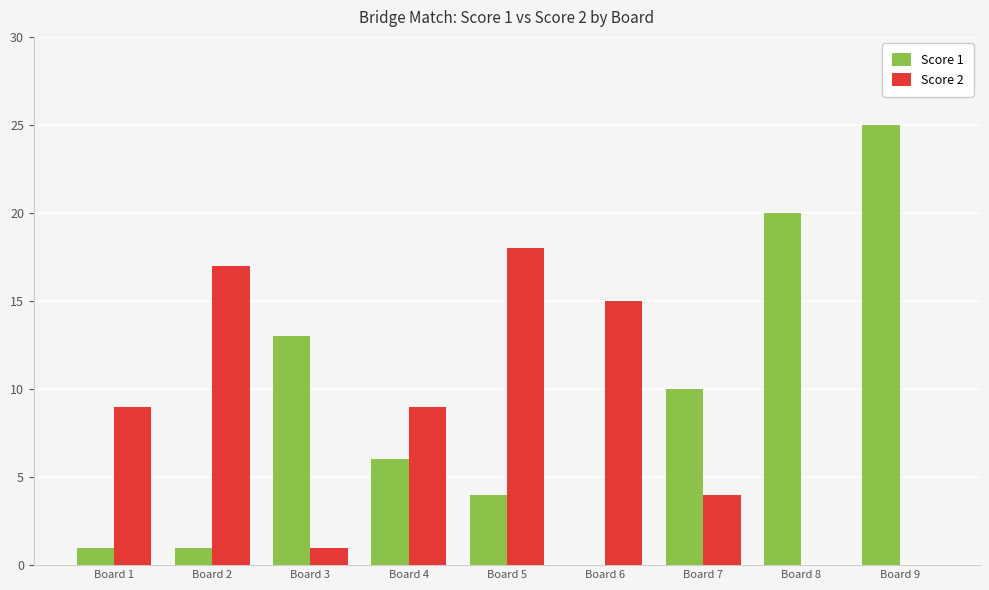

What are all the series names shown in the legend?

Score 1, Score 2